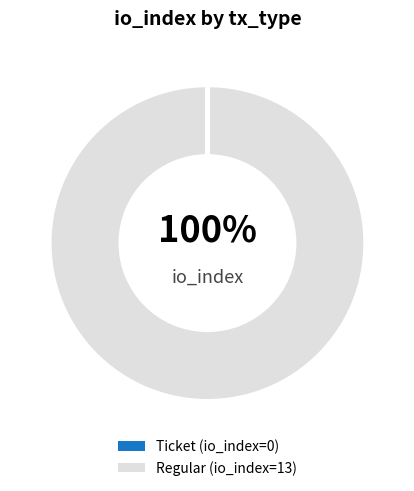

Is there any slice that represents more than half of the pie?

Yes